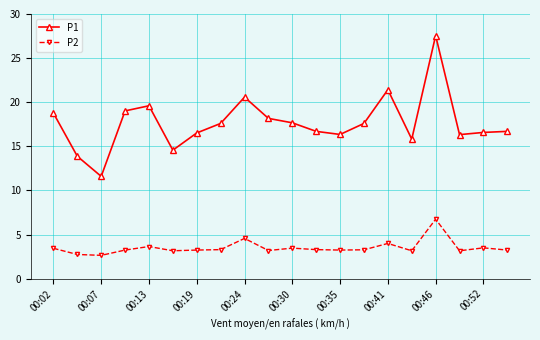

What is the minimum value for P1?

11.6